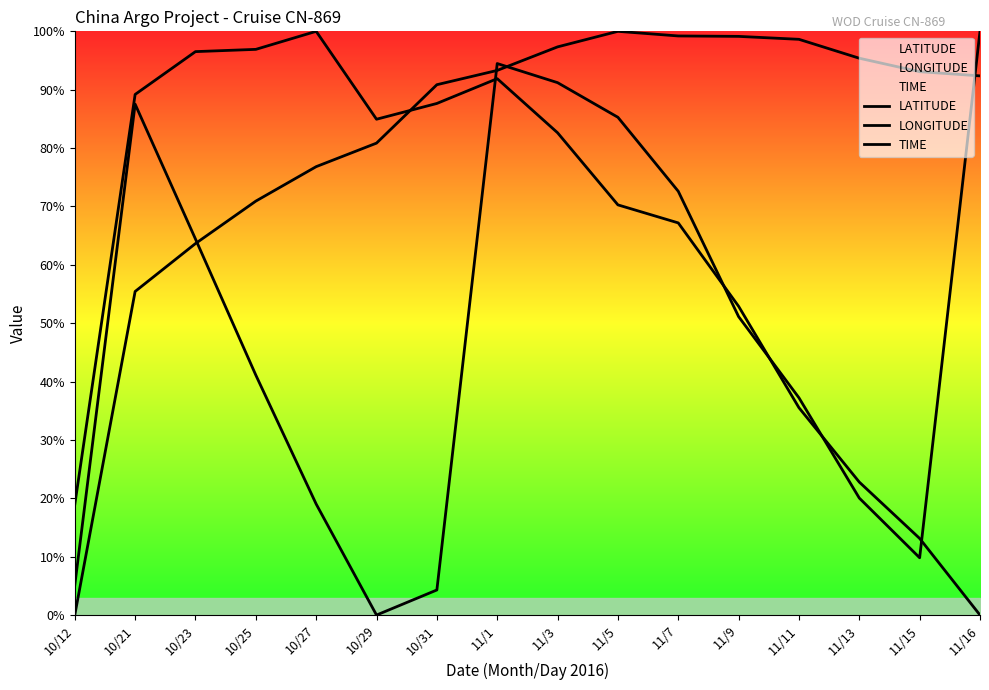

Reading left to right, transcribe all the data shown in this chart.

LATITUDE: 10/12=0.0	10/21=55.4	10/23=63.6	10/25=70.9	10/27=76.8	10/29=80.8	10/31=90.9	11/1=93.3	11/3=97.3	11/5=100.0	11/7=99.2	11/9=99.1	11/11=98.6	11/13=95.4	11/15=93.1	11/16=92.4
LONGITUDE: 10/12=18.9	10/21=89.2	10/23=96.5	10/25=96.9	10/27=100.0	10/29=84.9	10/31=87.6	11/1=91.9	11/3=82.6	11/5=70.3	11/7=67.2	11/9=52.9	11/11=35.5	11/13=22.8	11/15=13.1	11/16=0.0
TIME: 10/12=5.1	10/21=87.5	10/23=64.4	10/25=41.1	10/27=19.0	10/29=0.0	10/31=4.3	11/1=94.5	11/3=91.2	11/5=85.3	11/7=72.6	11/9=51.1	11/11=37.2	11/13=20.0	11/15=9.8	11/16=100.0